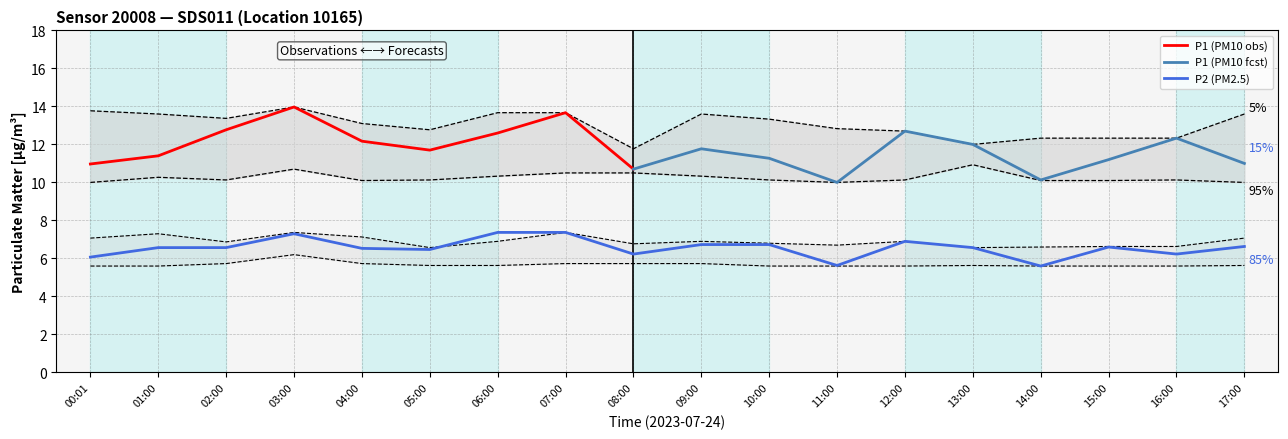

True or false: there are more than 0 points higher than both neighbors.

True